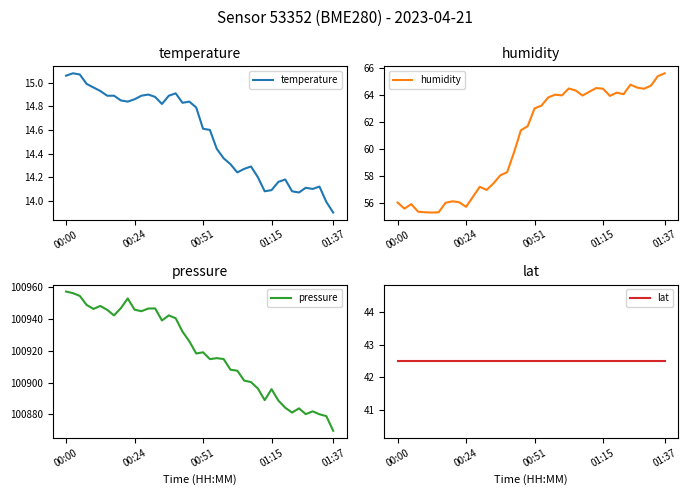

At which label does temperature reach its minimum?

01:37